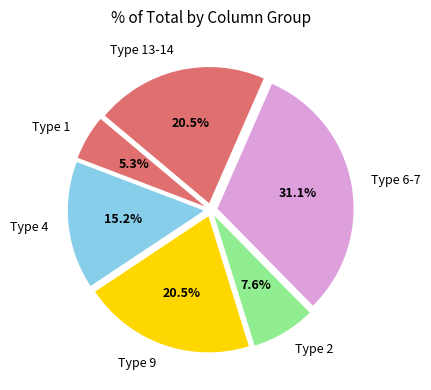

Do Type 6-7 and Type 2 together represent more than half of the pie?

No